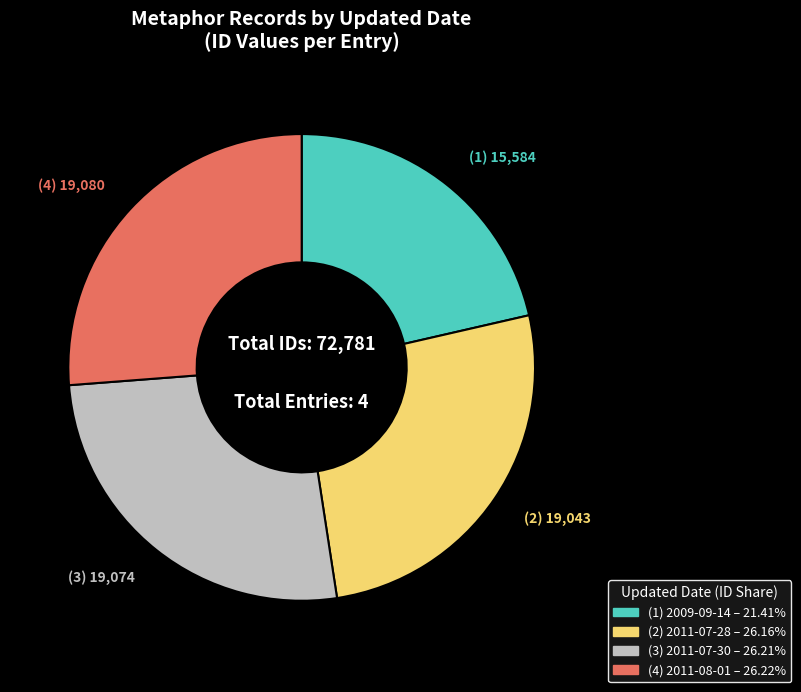

Is there a majority slice in this chart?

No